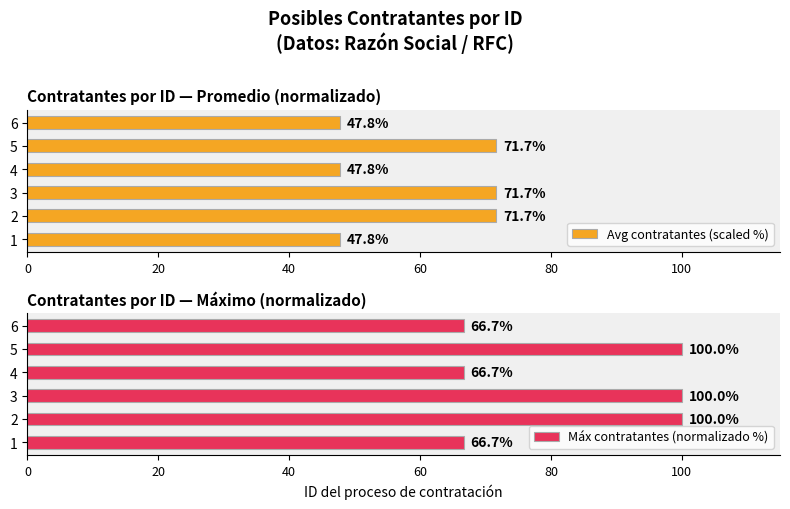

True or false: Avg contratantes (scaled %) has a value of 47.8 at 1.

True